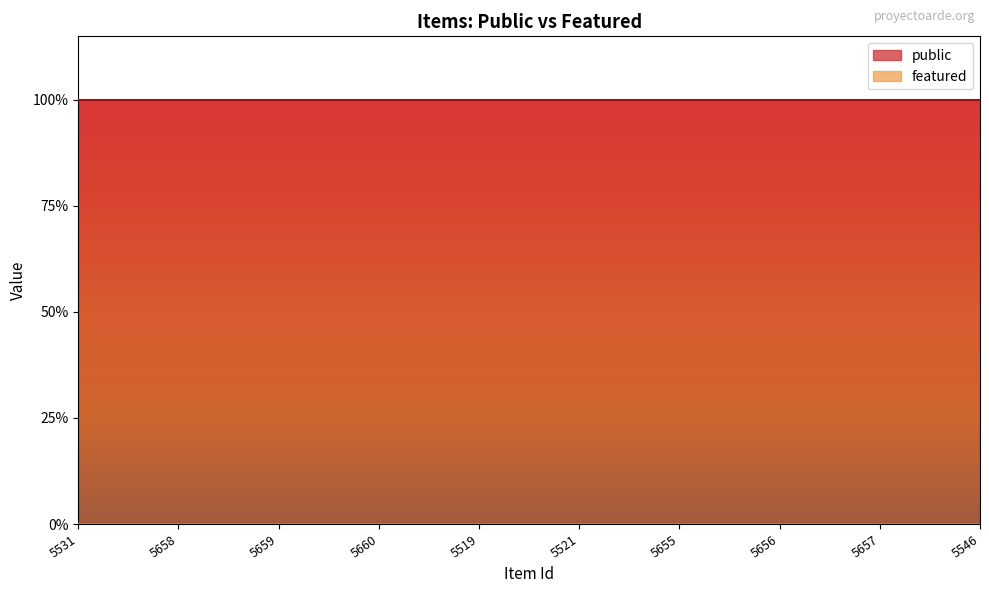

Reading left to right, extract all data points from this chart.

public: 1	1	1	1	1	1	1	1	1	1
featured: 0	0	0	0	0	0	0	0	0	0